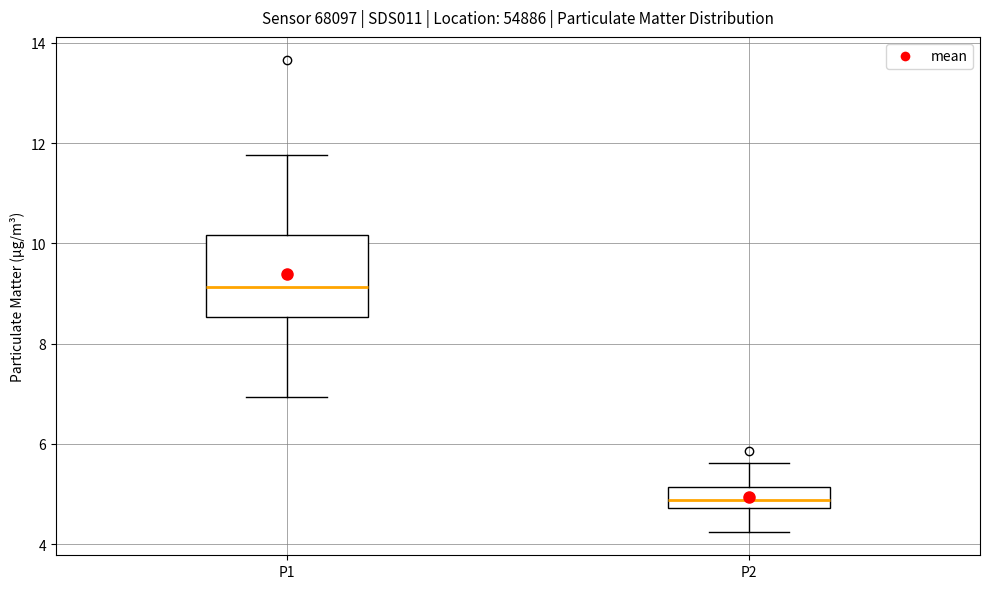

Reading left to right, read every box against the y-axis: the position of its median line, the range the box covers, and the ends of its whiskers. The values are not printed on the chart, so give them approximately, as read against the axis.

P1: median 9.2, box 8.6 to 10.2, whiskers 7.0 to 11.8
P2: median 4.8 (inside the box), box 4.8 to 5.2, whiskers 4.2 to 5.6